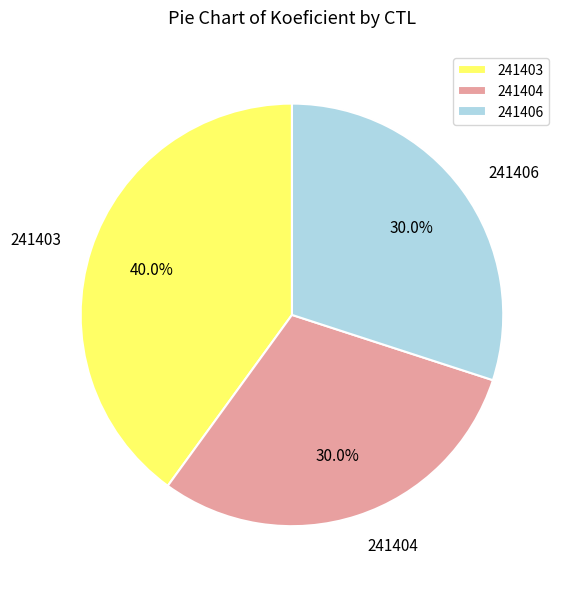

The 241406 slice represents 30% of the pie. True or false?

True